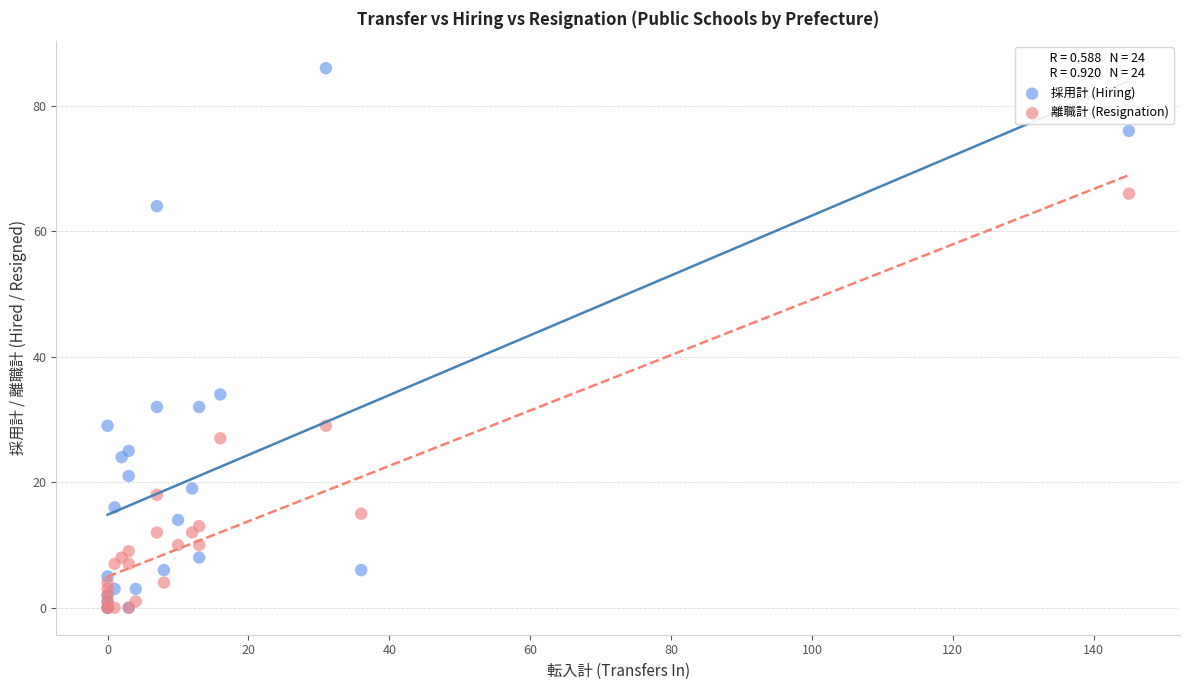

In the 採用計 (Hiring) series, what Y value is closest to 43?

34